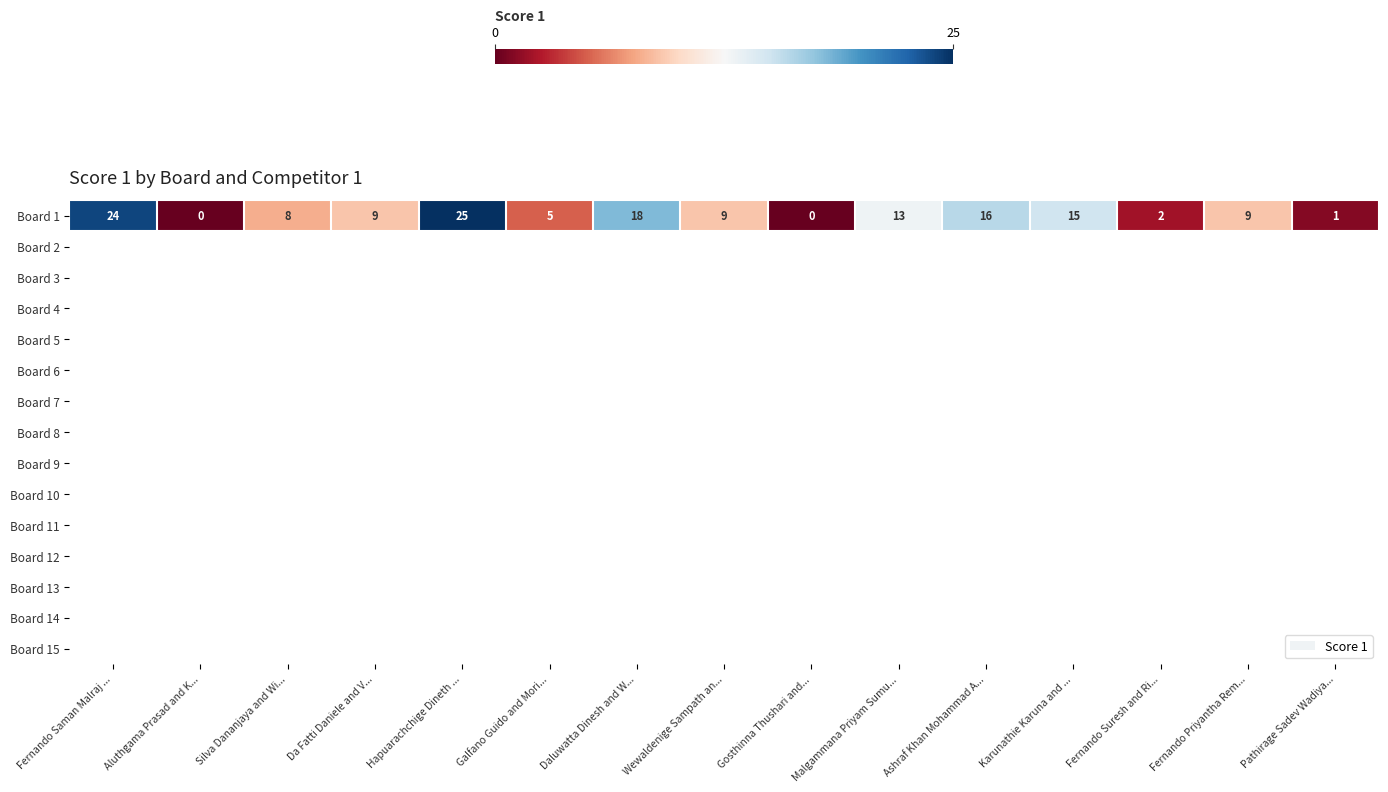

At how many categories does at least one series exceed 7?

10